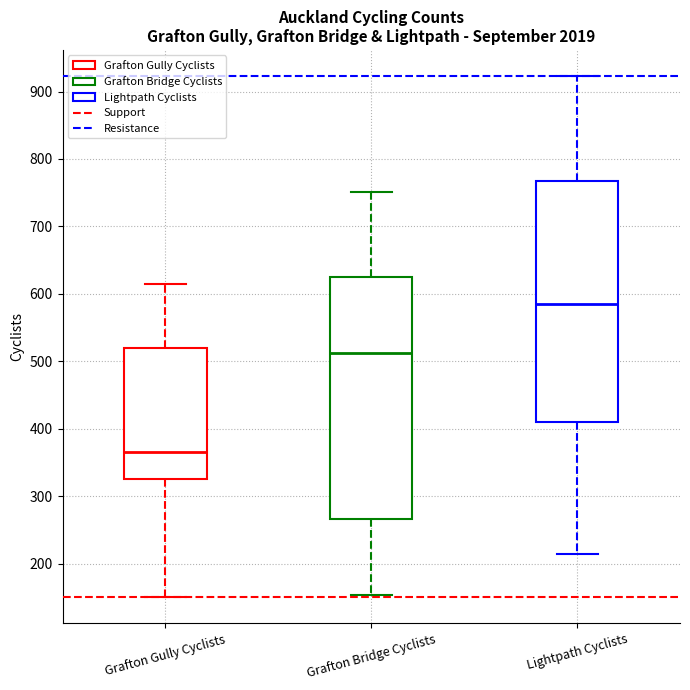

Which box's median line is the highest?

Lightpath Cyclists